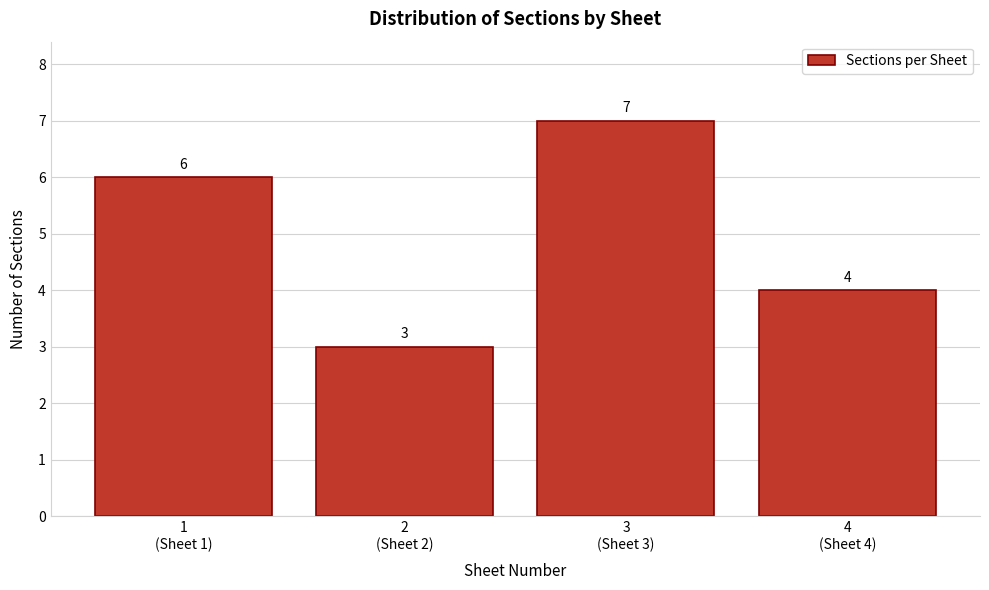

Reading left to right, extract all data points from this chart.

6	3	7	4